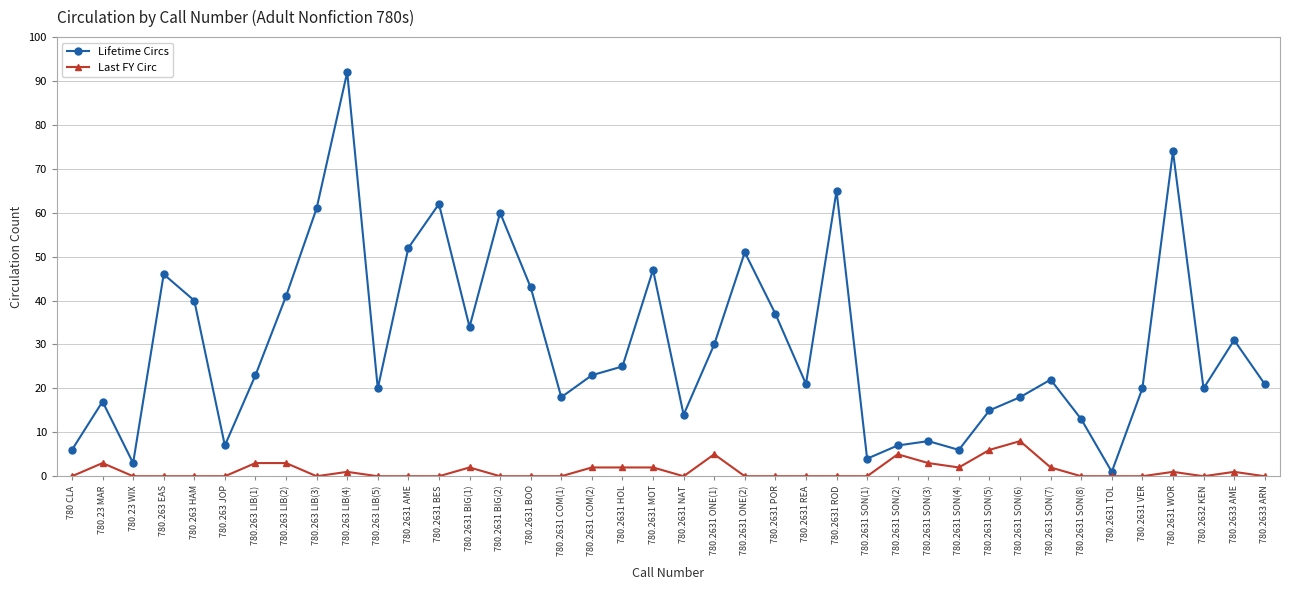

True or false: Lifetime Circs and Last FY Circ intersect in this chart.

False